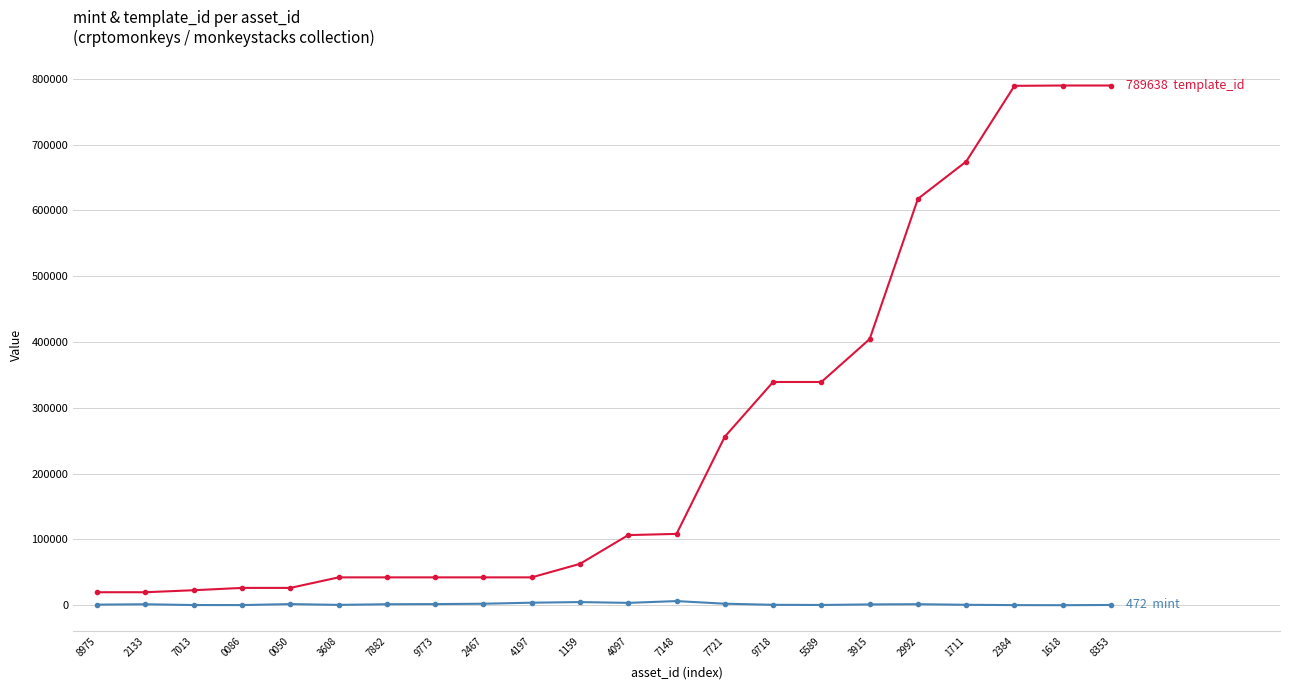

What is the maximum value shown in the chart?

789638